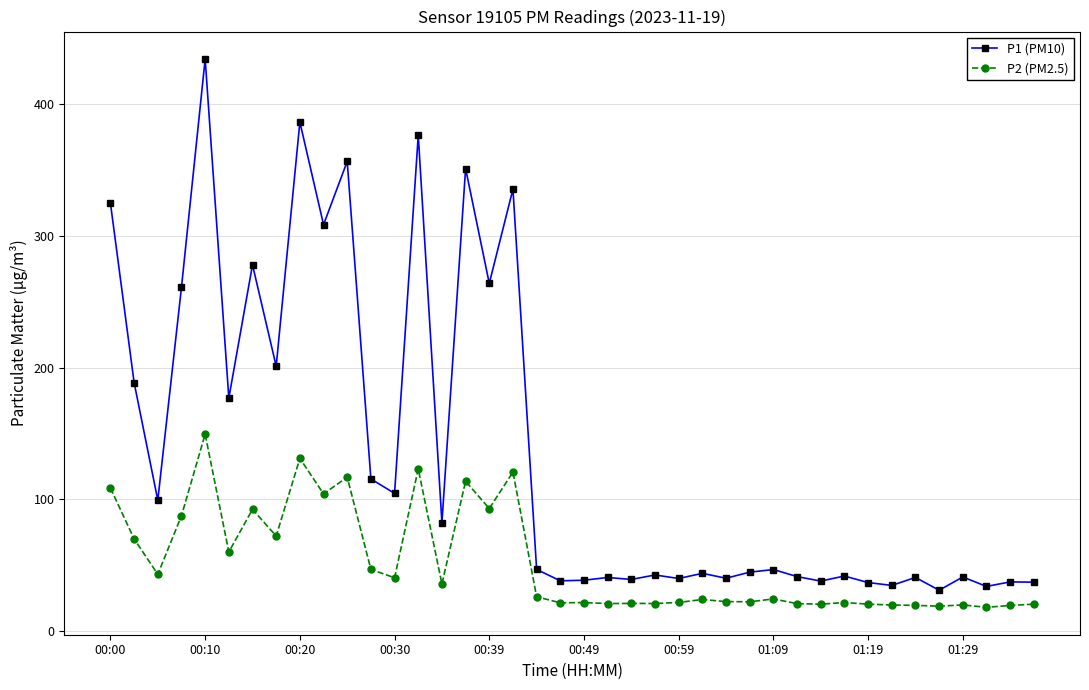

At how many categories does at least one series exceed 49?

18